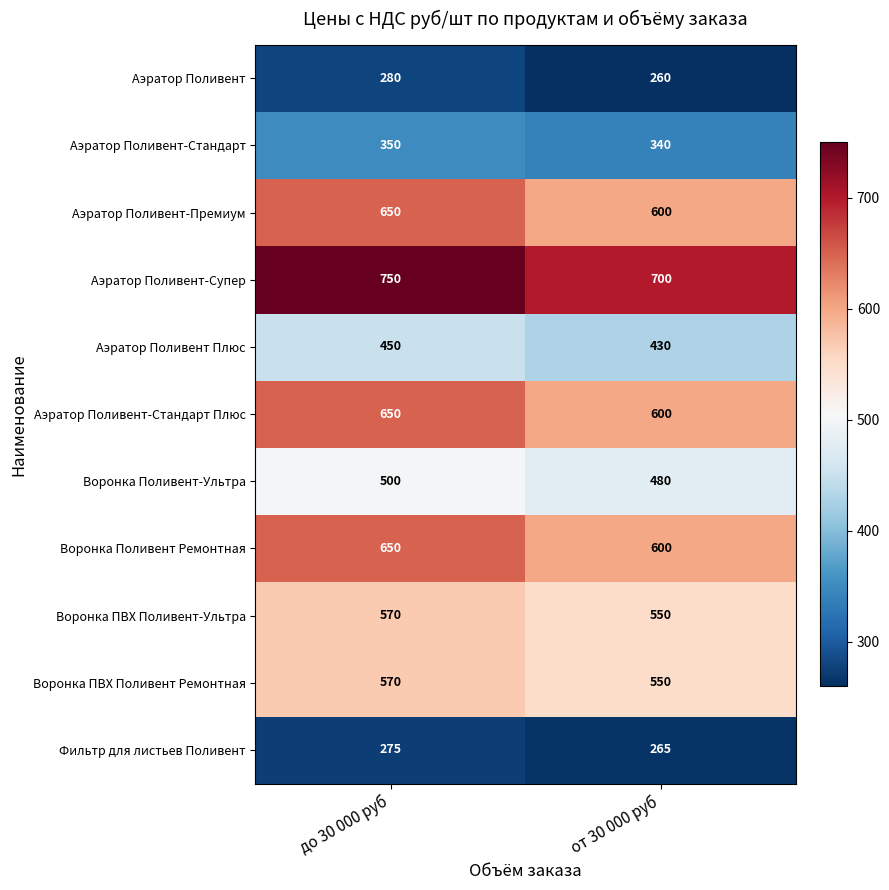

What is the total value across all series at до 30 000 руб?

5695